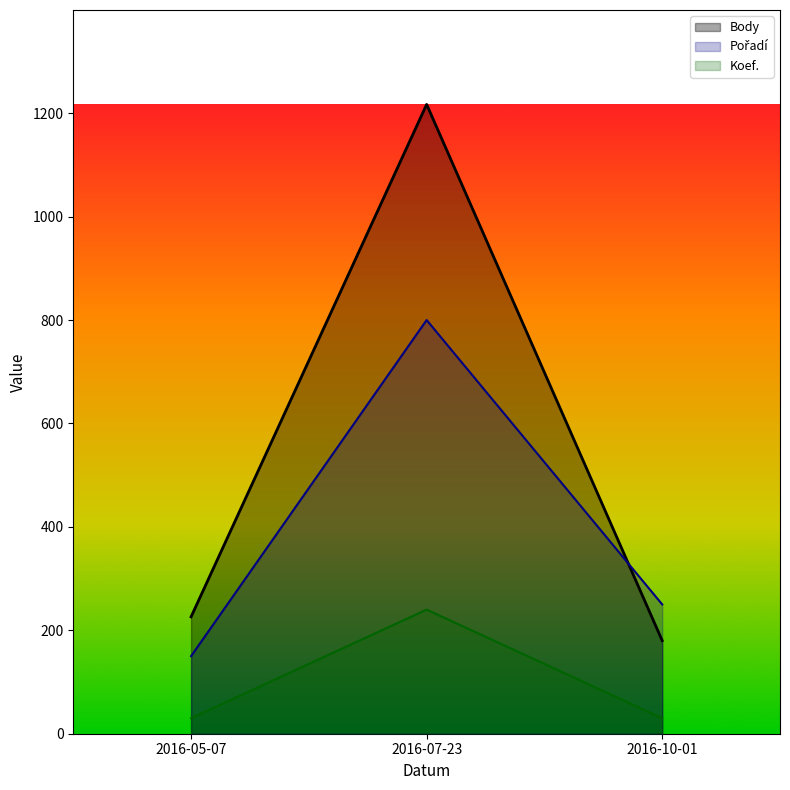

What is the sum of the Body values at 2016-07-23 and 2016-10-01?

1397